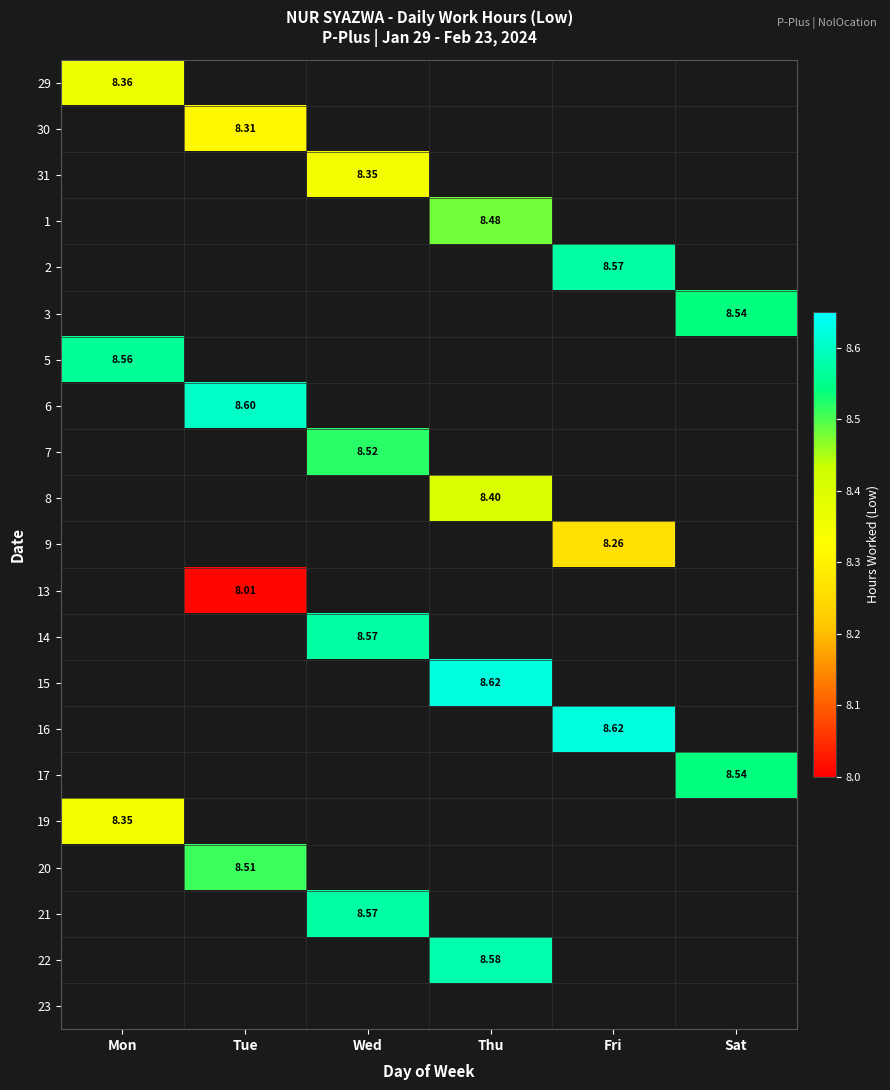

Is it true that 30 equals 8.3 at Tue?

True